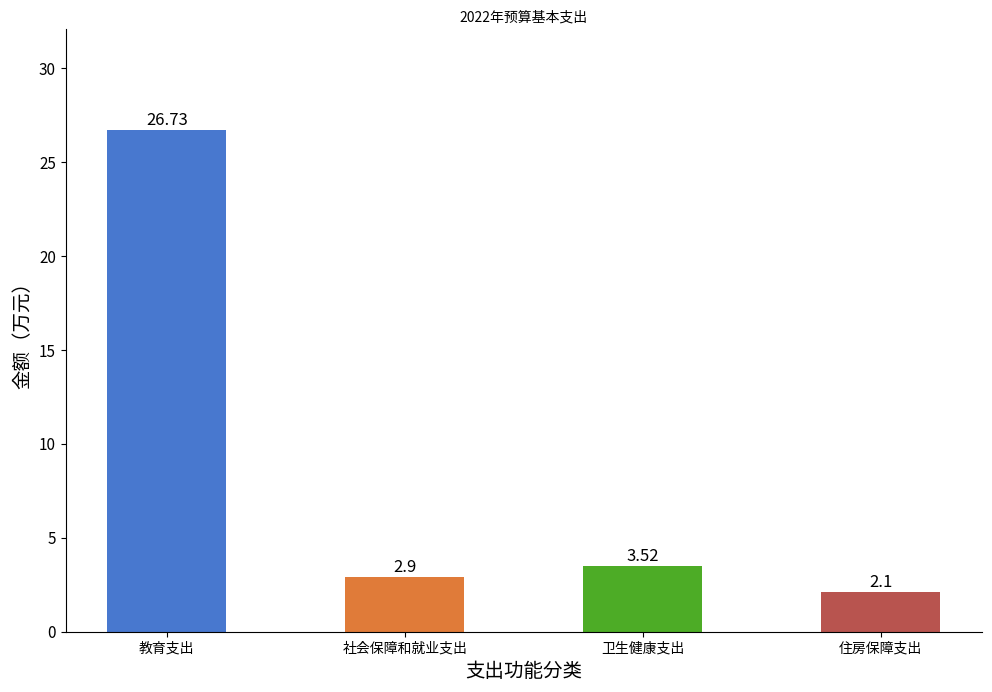

The value at 卫生健康支出 is 0.8. True or false?

False